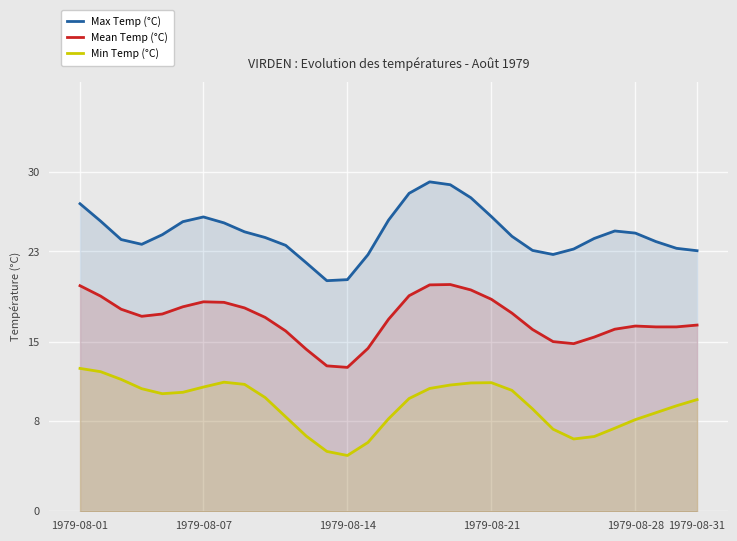

What is the maximum value for Min Temp (°C)?

12.6